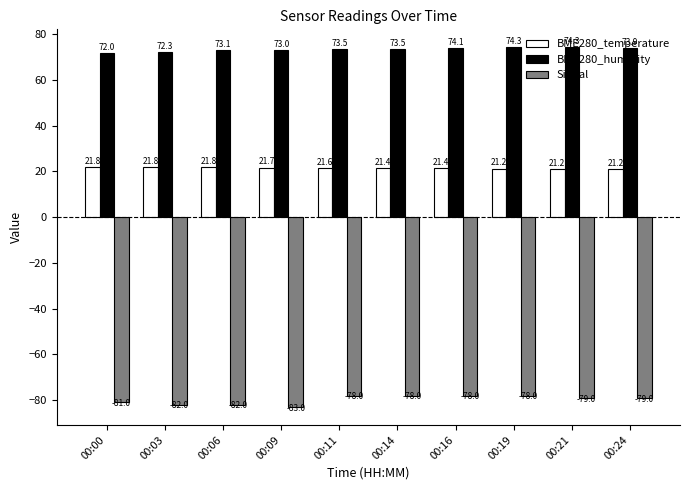

What is the smallest value displayed?

-83.0